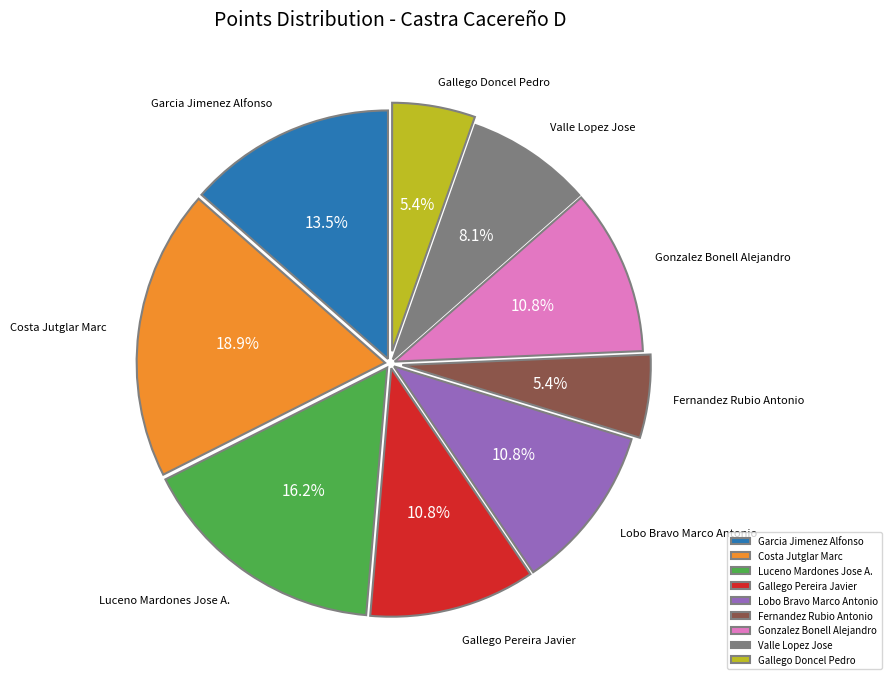

Is there a majority slice in this chart?

No